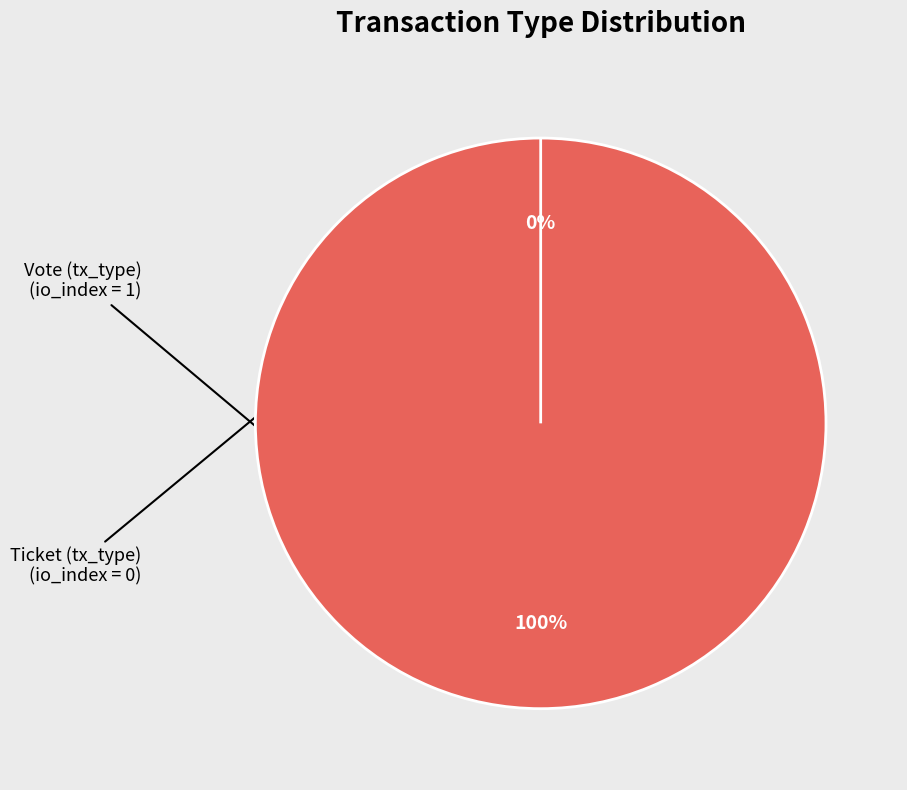

What is the largest slice in the pie chart?

Vote (tx_type)